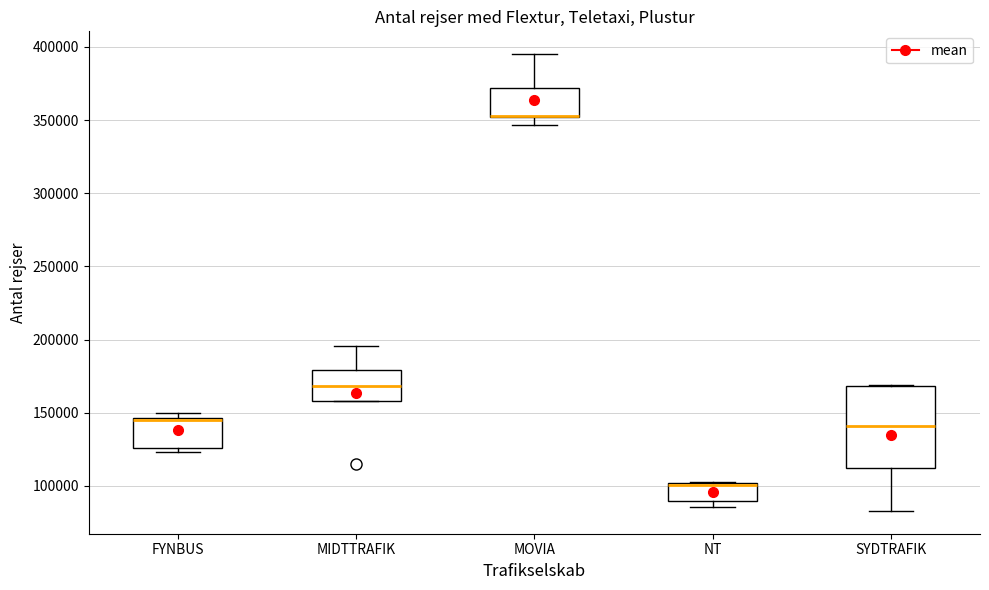

Where is the lower edge of the box for NT on the y-axis? The values are not printed on the chart, so give them approximately, as read against the axis.

90000